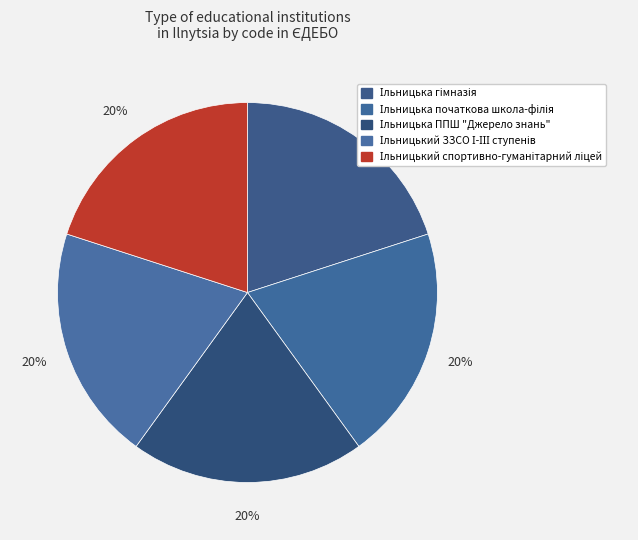

How many segments does this pie chart have?

5